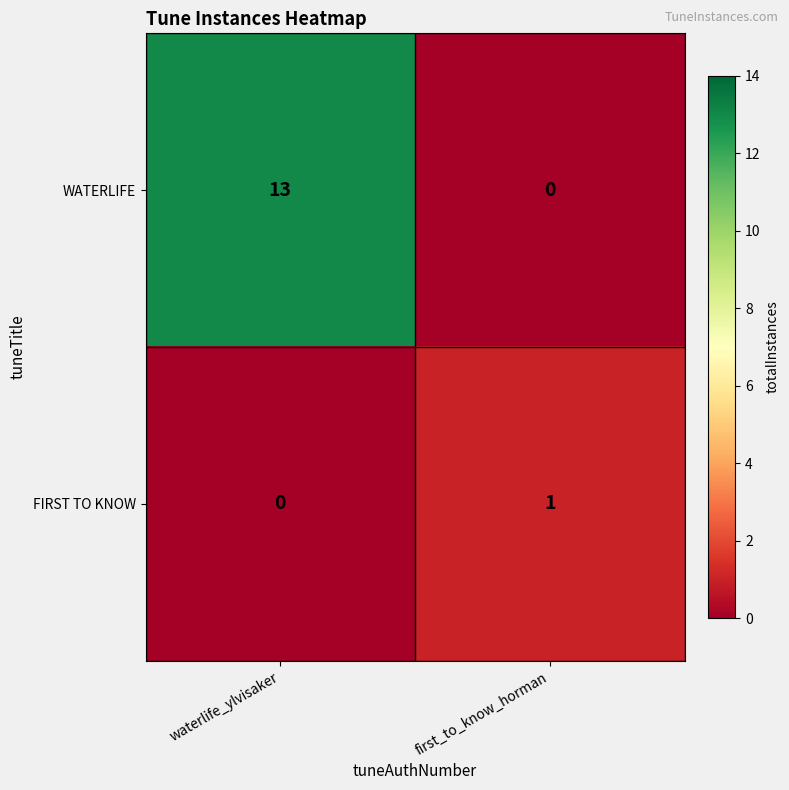

What is the difference between the WATERLIFE values at waterlife_ylvisaker and first_to_know_horman?

13